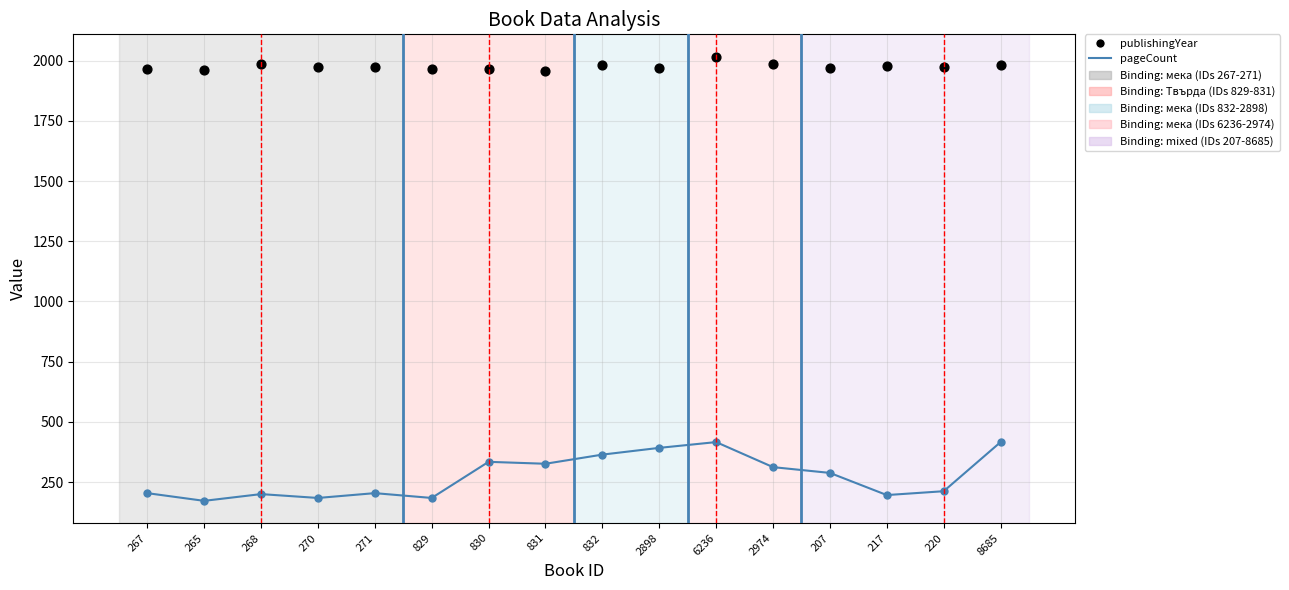

What are all the series names shown in the legend?

pageCount, publishingYear